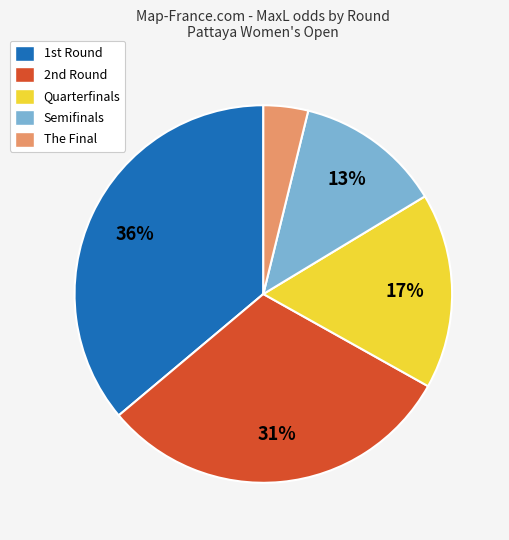

How many segments does this pie chart have?

5